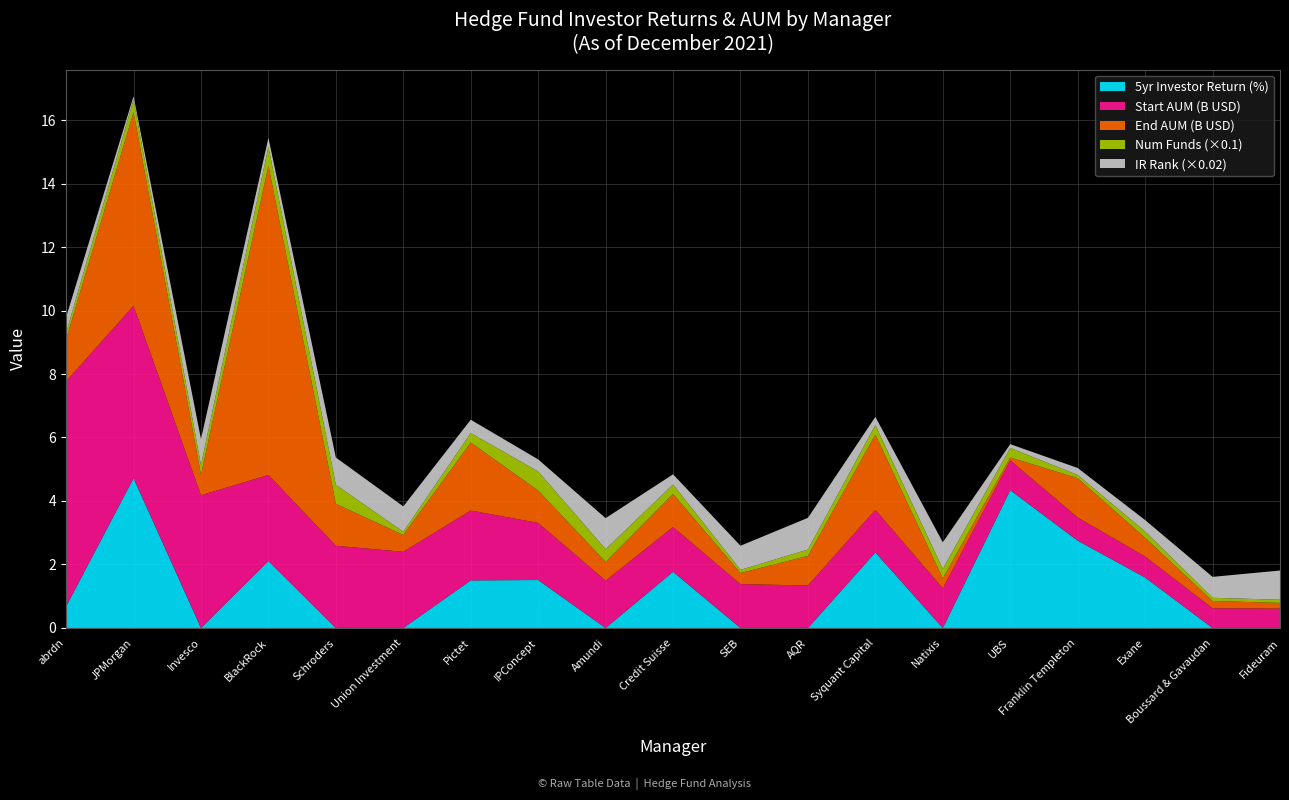

Reading left to right, transcribe all the data shown in this chart.

5yr Investor Return: abrdn=0.7	JPMorgan=4.7	Invesco=-1.6	BlackRock=2.1	Schroders=-1.8	Union Investment=-1.6	Pictet=1.5	IPConcept=1.5	Amundi=-5.1	Credit Suisse=1.8	SEB=-1.5	AQR=-7.9	Syquant Capital=2.4	Natixis=-1.8	UBS=4.3	Franklin Templeton=2.8	Exane=1.6	Boussard & Gavaudan=-0.5	Fideuram=-3.1
Period-start AUM (B USD): abrdn=7.1	JPMorgan=5.4	Invesco=4.2	BlackRock=2.7	Schroders=2.6	Union Investment=2.4	Pictet=2.2	IPConcept=1.8	Amundi=1.5	Credit Suisse=1.4	SEB=1.4	AQR=1.3	Syquant Capital=1.3	Natixis=1.2	UBS=0.9	Franklin Templeton=0.7	Exane=0.7	Boussard & Gavaudan=0.6	Fideuram=0.6
Period-end AUM (B USD): abrdn=1.3	JPMorgan=6.1	Invesco=0.7	BlackRock=9.7	Schroders=1.3	Union Investment=0.5	Pictet=2.1	IPConcept=1.0	Amundi=0.6	Credit Suisse=1.0	SEB=0.3	AQR=0.9	Syquant Capital=2.4	Natixis=0.3	UBS=0.1	Franklin Templeton=1.2	Exane=0.6	Boussard & Gavaudan=0.2	Fideuram=0.2
Num Funds: abrdn=2.0	JPMorgan=4.0	Invesco=3.0	BlackRock=6.0	Schroders=6.0	Union Investment=1.0	Pictet=3.0	IPConcept=6.0	Amundi=4.0	Credit Suisse=3.0	SEB=1.0	AQR=2.0	Syquant Capital=3.0	Natixis=3.0	UBS=3.0	Franklin Templeton=1.0	Exane=2.0	Boussard & Gavaudan=1.0	Fideuram=1.0
Investor Return Rank: abrdn=25.0	JPMorgan=5.0	Invesco=41.0	BlackRock=14.0	Schroders=43.0	Union Investment=40.0	Pictet=21.0	IPConcept=19.0	Amundi=49.0	Credit Suisse=16.0	SEB=38.0	AQR=50.0	Syquant Capital=13.0	Natixis=42.0	UBS=6.0	Franklin Templeton=11.0	Exane=18.0	Boussard & Gavaudan=33.0	Fideuram=46.0